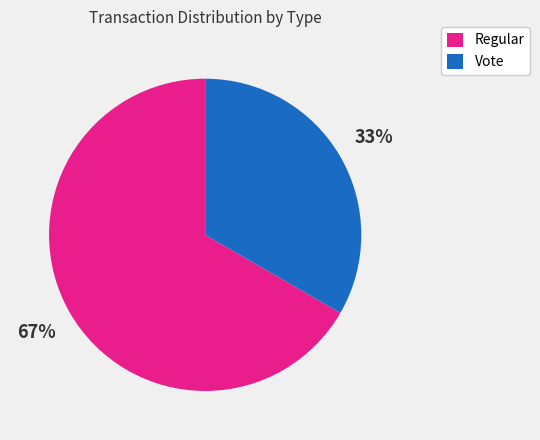

Does any single category account for the majority?

Yes